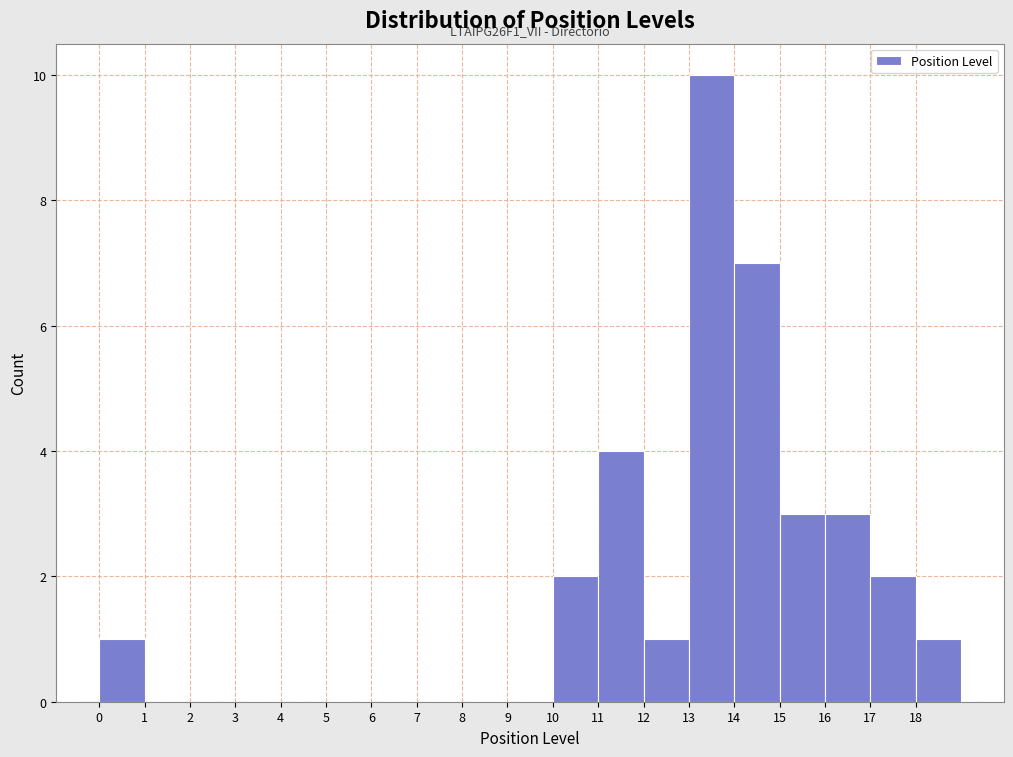

Which range on the x-axis has the tallest bar?

13 to 14